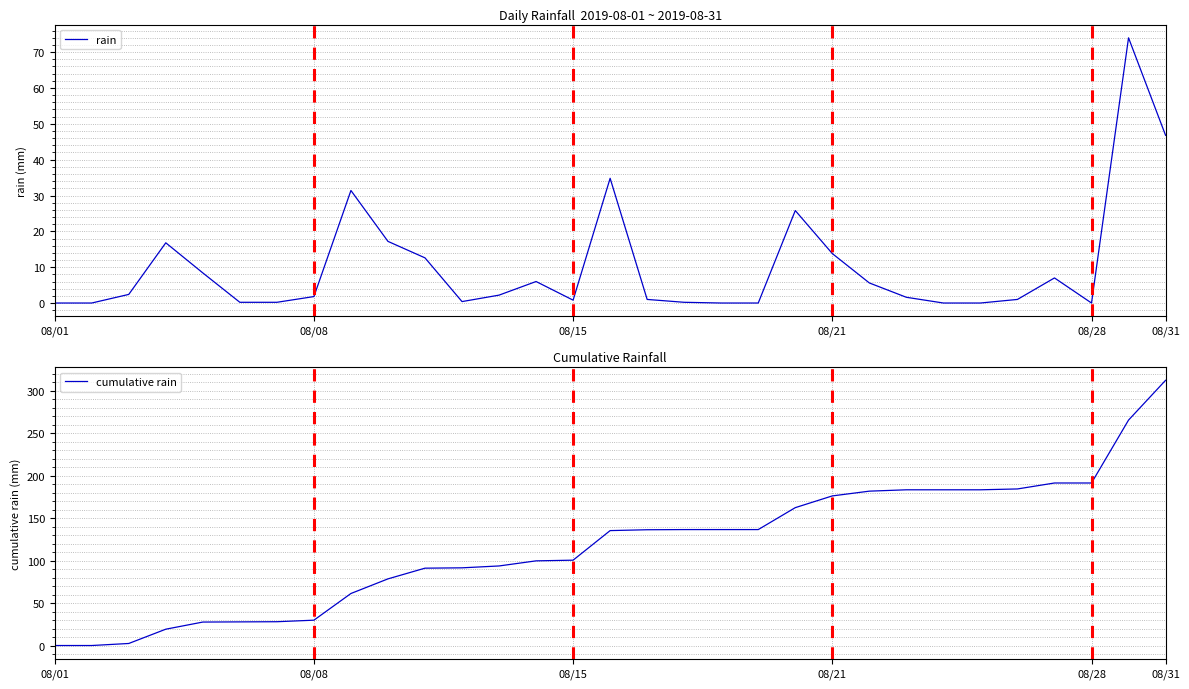

List the series in order of their peak value, lowest first.

rain, cumulative rain